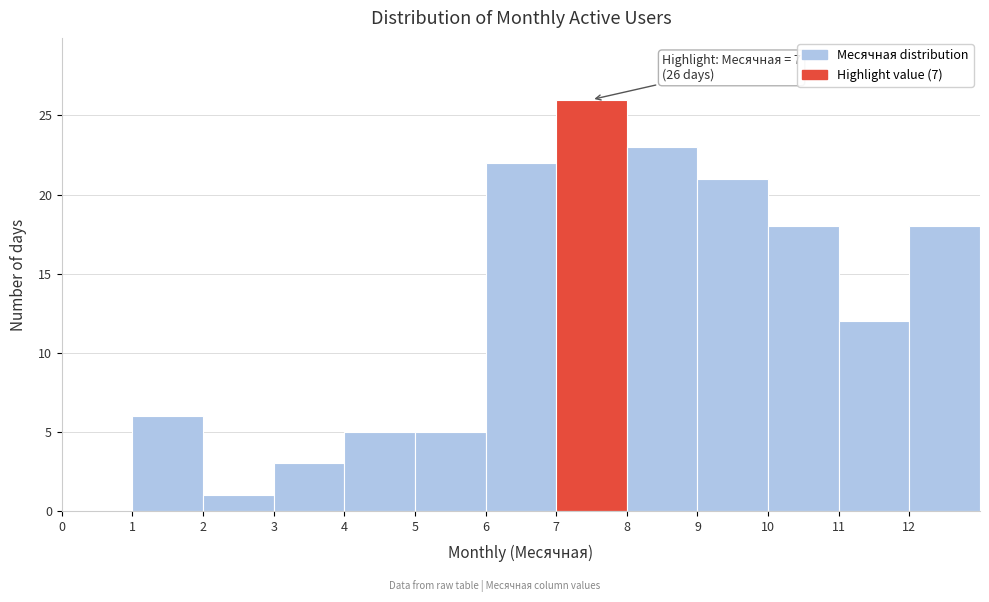

Over which range of the x-axis is the bar tallest?

7 to 8